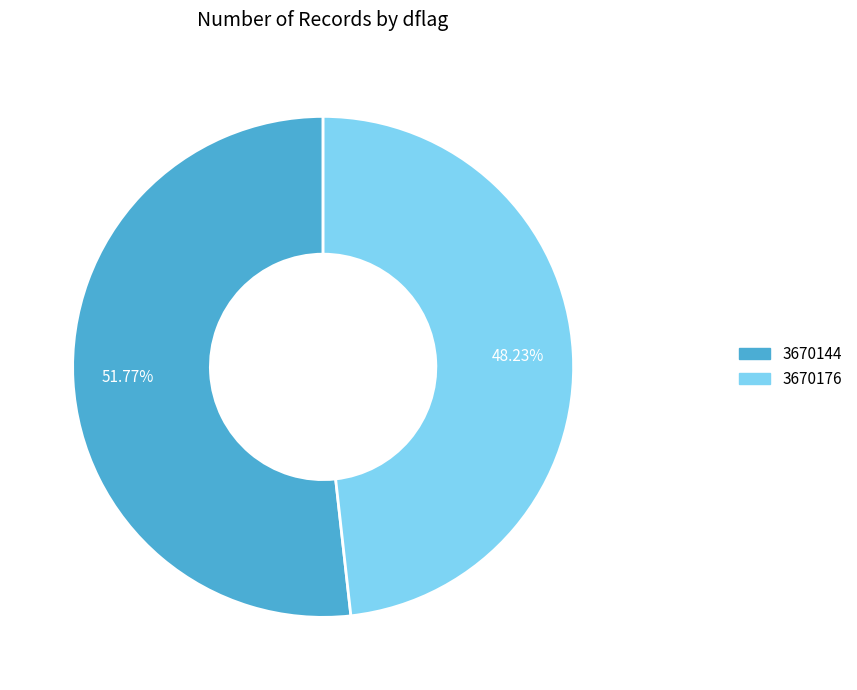

Does any single category account for the majority?

Yes